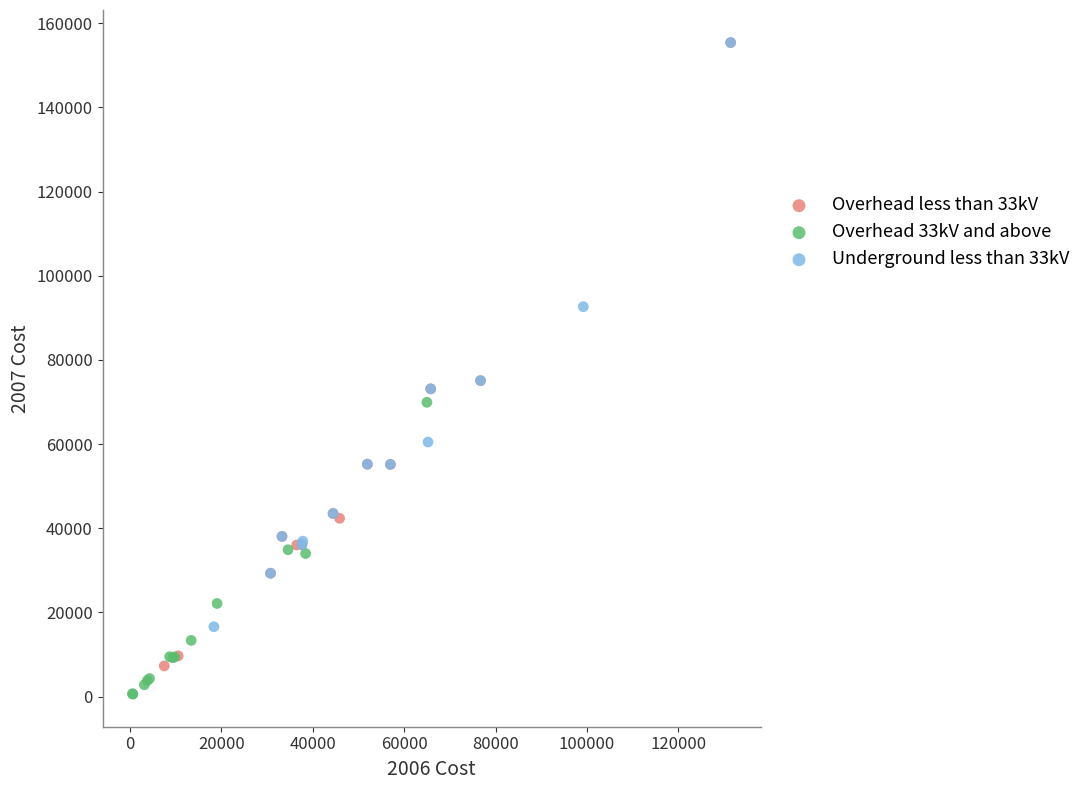

Which series contains the lowest Y value?

Overhead 33kV and above